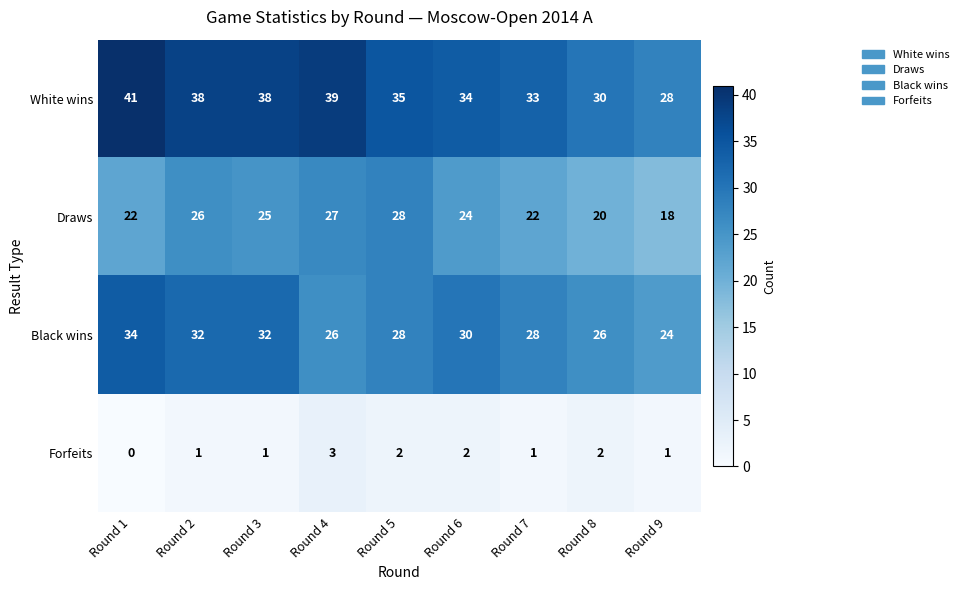

Is it true that White wins equals 57 at Round 2?

False